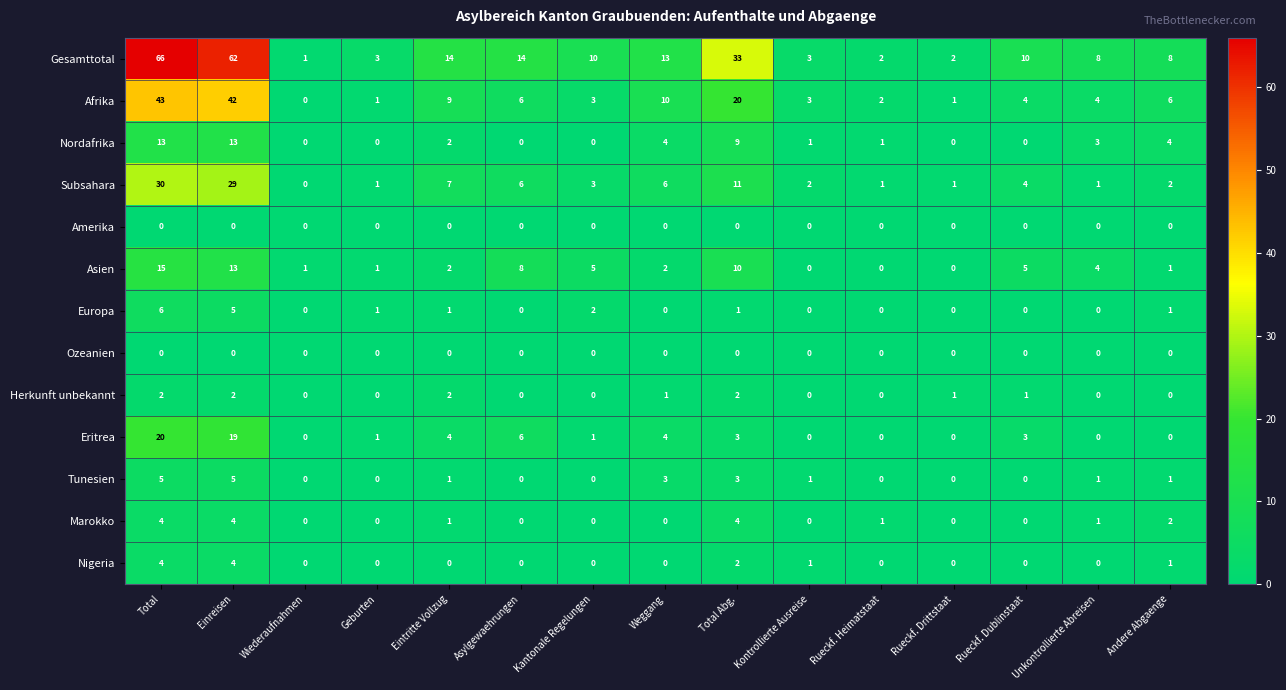

At which category is the sum across all series the highest?

Total